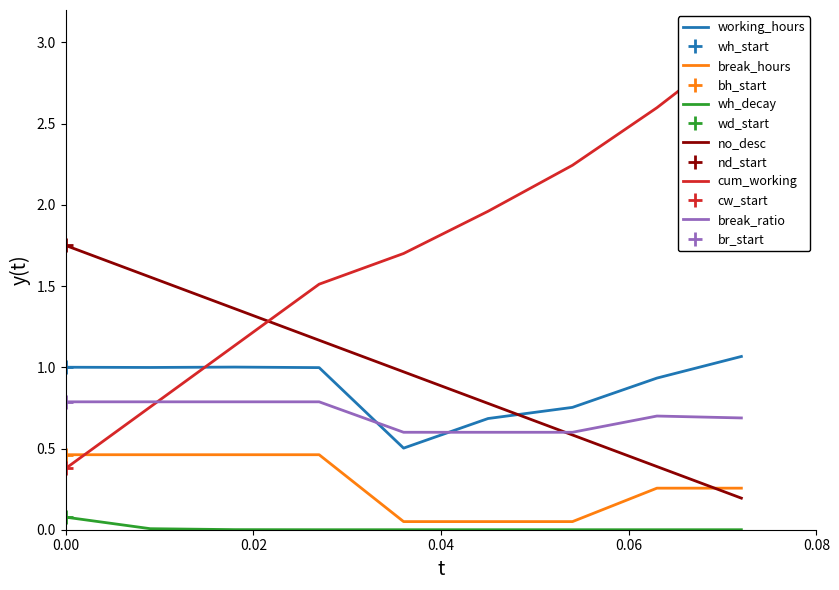

True or false: wh_decay and working_hours intersect in this chart.

False